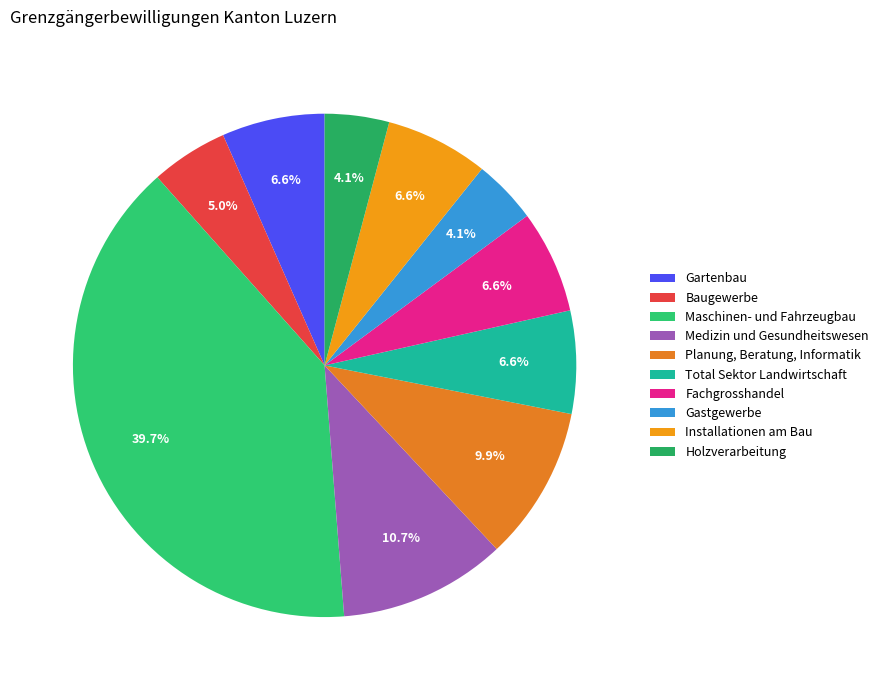

To the nearest percent, what is the difference between the largest and smallest slice percentages?

36%